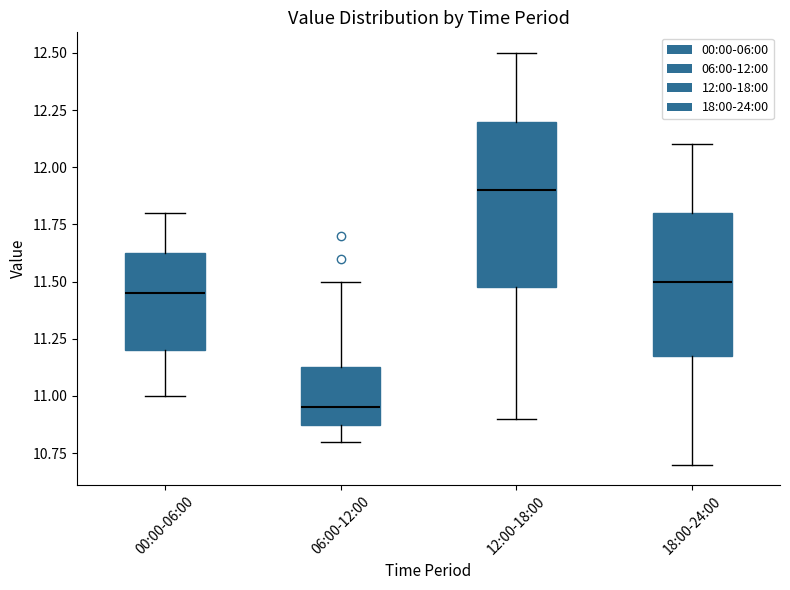

Reading left to right, read every box against the y-axis: the position of its median line, the range the box covers, and the ends of its whiskers. The values are not printed on the chart, so give them approximately, as read against the axis.

00:00-06:00: median 11.45, box 11.20 to 11.65, whiskers 11.00 to 11.80
06:00-12:00: median 10.95, box 10.90 to 11.15, whiskers 10.80 to 11.50
12:00-18:00: median 11.90, box 11.50 to 12.20, whiskers 10.90 to 12.50
18:00-24:00: median 11.50, box 11.20 to 11.80, whiskers 10.70 to 12.10